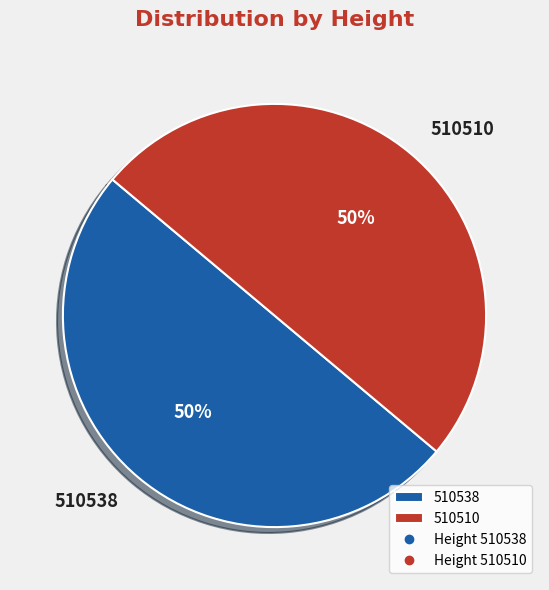

Approximately how many times larger is the value at 510538 compared to 510510?

1.0